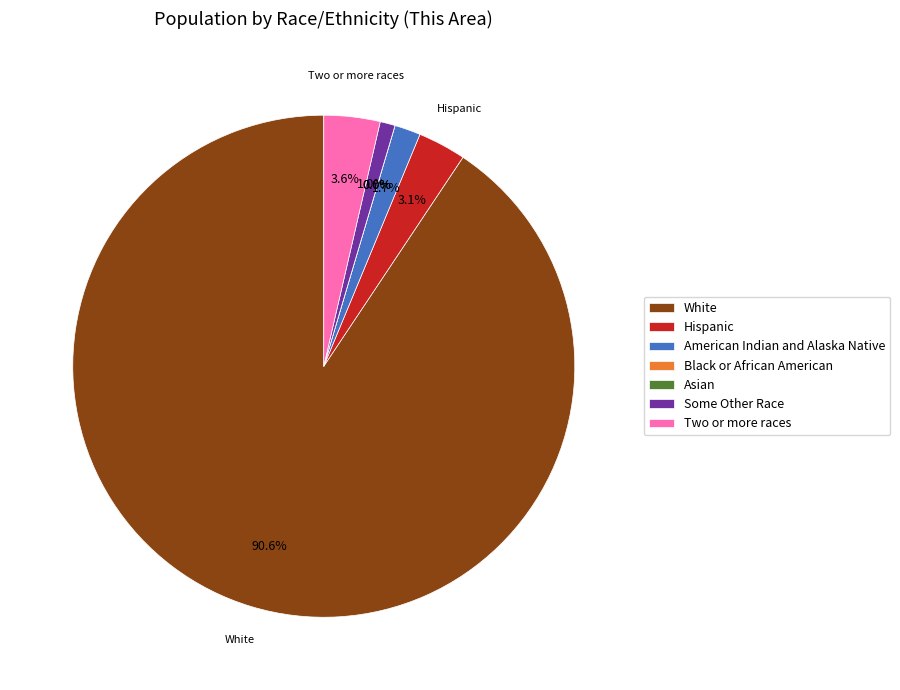

Is it true that Some Other Race alone is 1% of the pie?

True